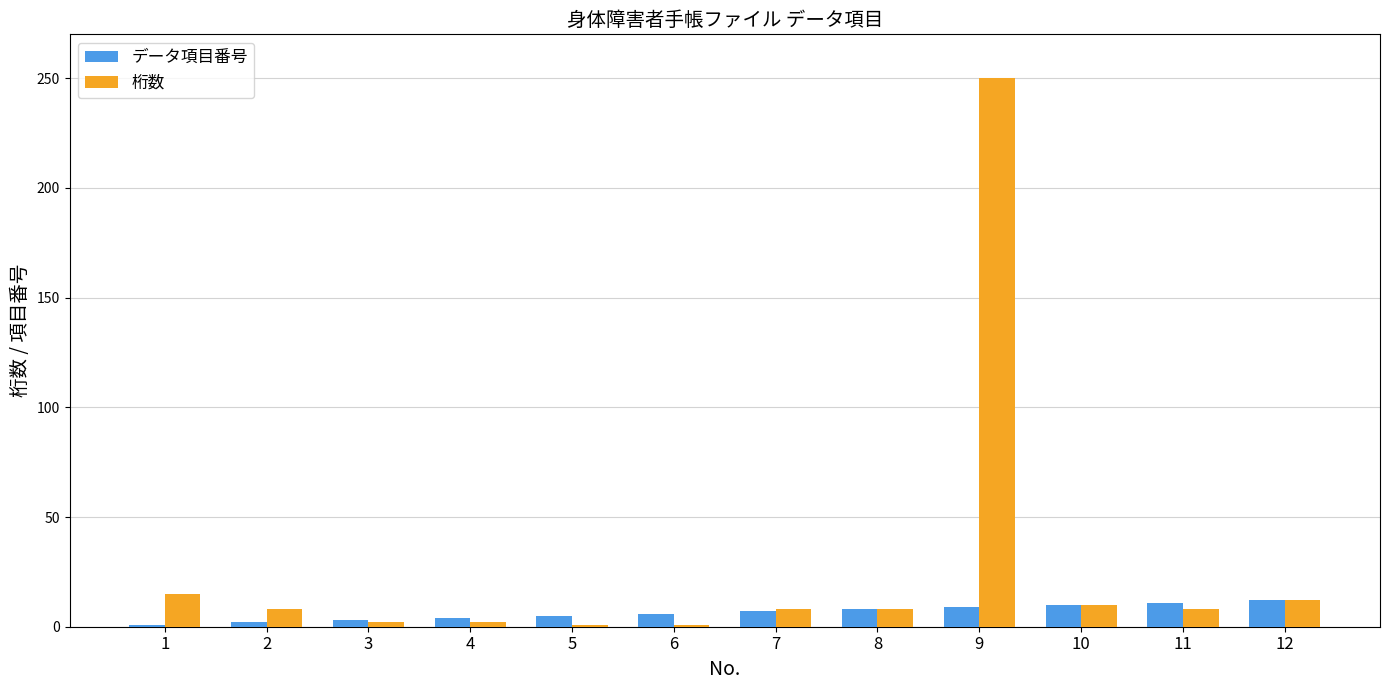

Which series has the widest spread of values?

桁数